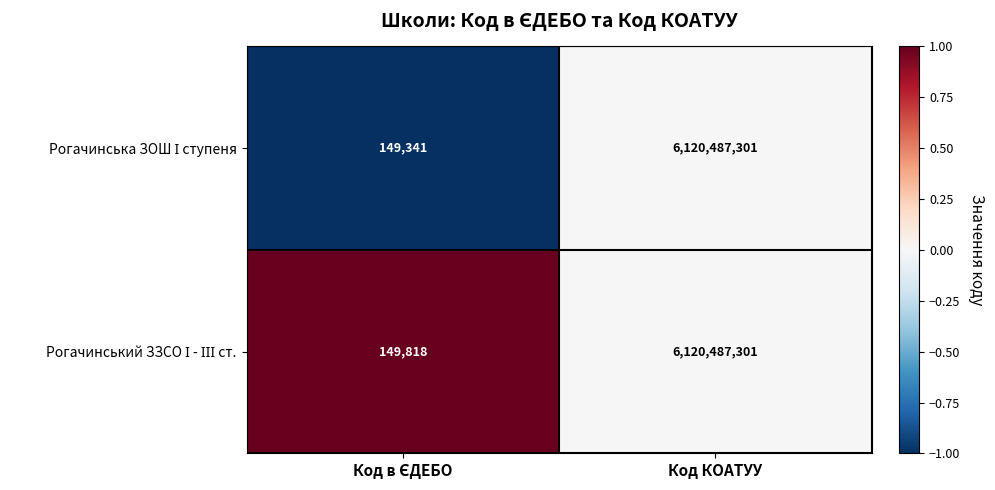

What is the total value across all series at Код КОАТУУ?

12240974602